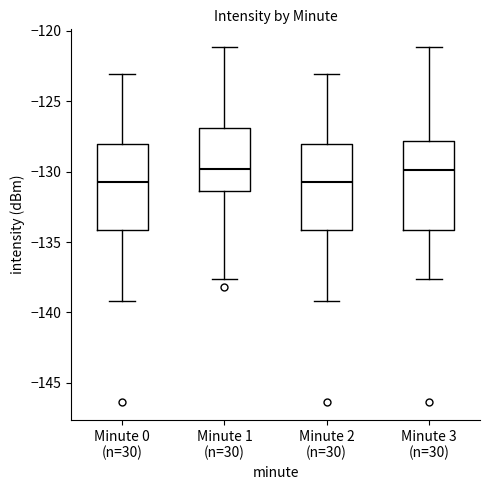

Reading left to right, transcribe this box plot: for each box, give where its median line is, the range the box spans, and where its two whiskers end, as read against the y-axis. The values are not printed on the chart, so give them approximately, as read against the axis.

Minute 0 (n=30): median -130.5, box -134.0 to -128.0, whiskers -139.0 to -123.0
Minute 1 (n=30): median -130.0, box -131.5 to -127.0, whiskers -137.5 to -121.0
Minute 2 (n=30): median -130.5, box -134.0 to -128.0, whiskers -139.0 to -123.0
Minute 3 (n=30): median -130.0, box -134.0 to -128.0, whiskers -137.5 to -121.0